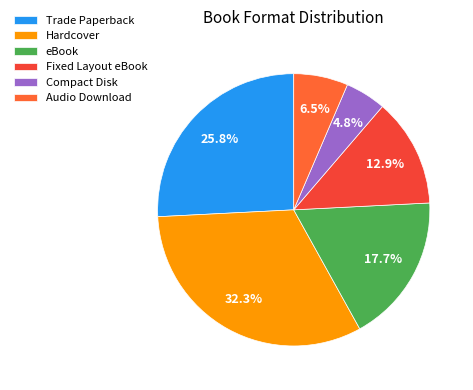

What is the ratio of the value at eBook to the value at Trade Paperback?

0.7